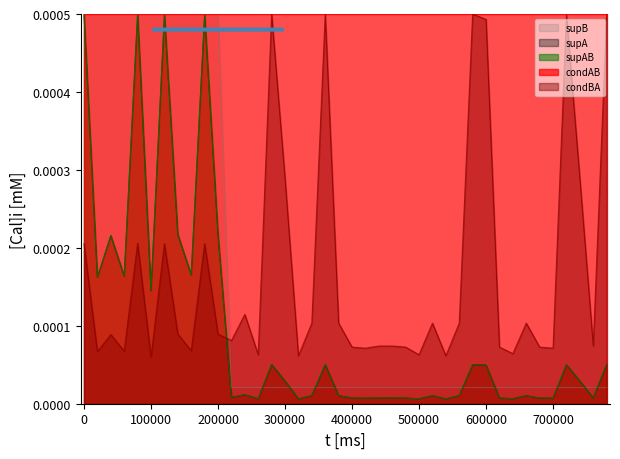

In supA, how many points are lower than both neighbors (excluding endpoints)?

13